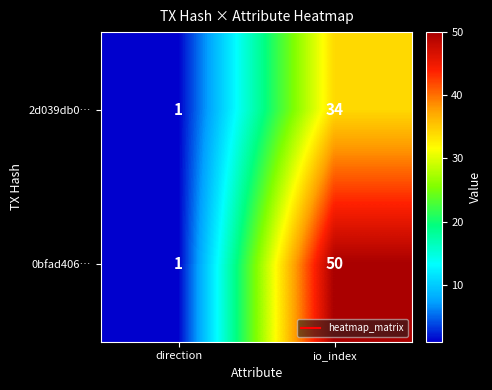

Reading right to left, what are all the values shown in this chart?

2d039db0…: io_index=34	direction=1
0bfad406…: io_index=50	direction=1